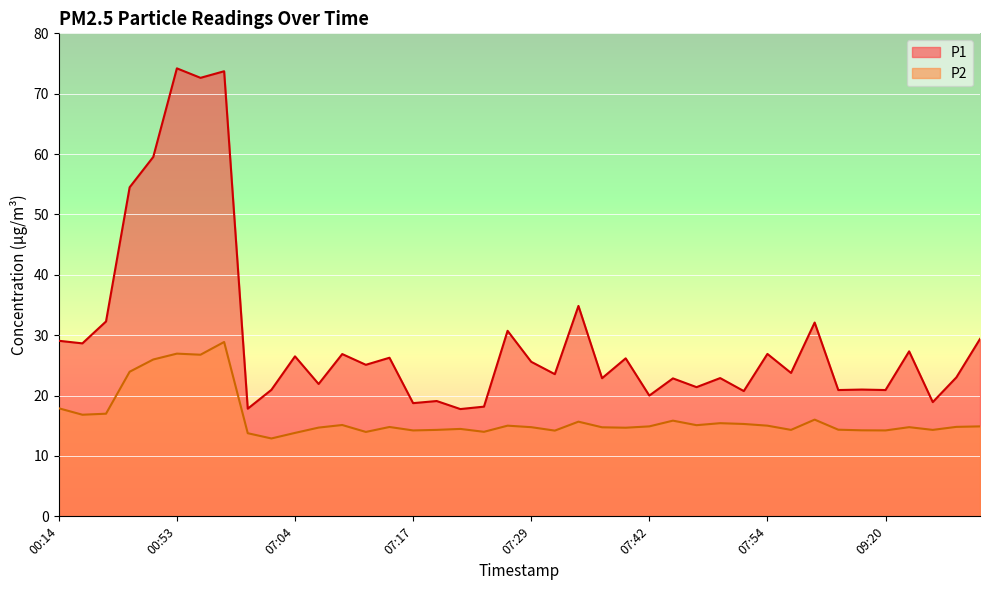

How many categories are shown in the chart?

40